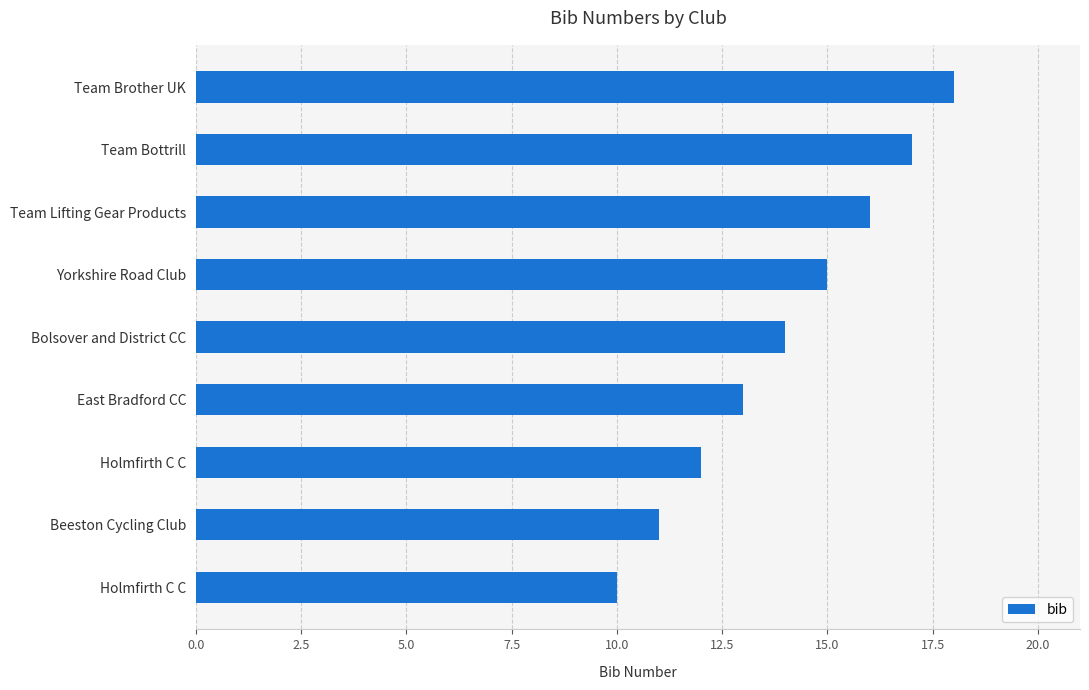

Are the bars horizontal?

Yes